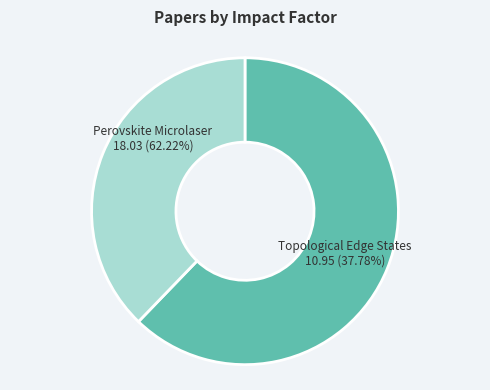

Is the sum of Perovskite Microlaser Integration and Topological Edge and Corner States greater than half?

Yes